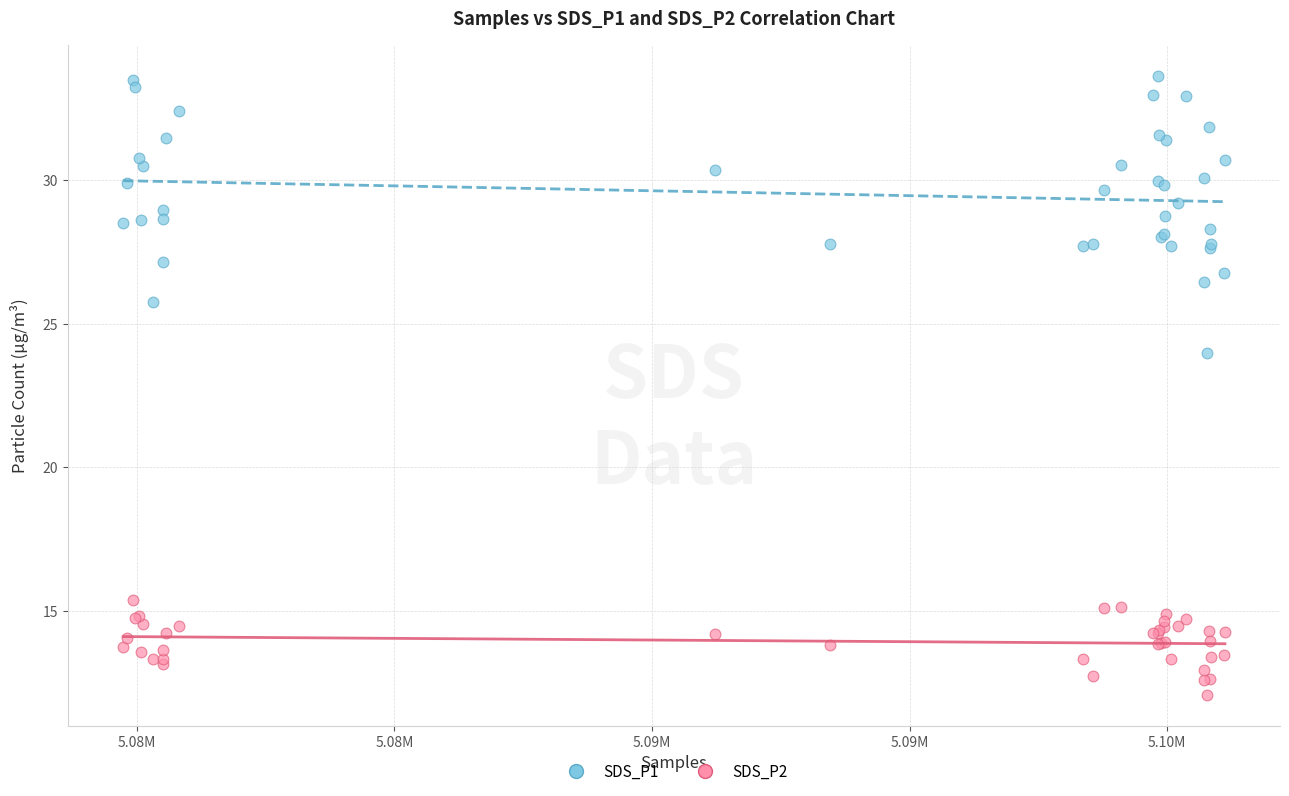

Which series contains the lowest Y value?

SDS_P2